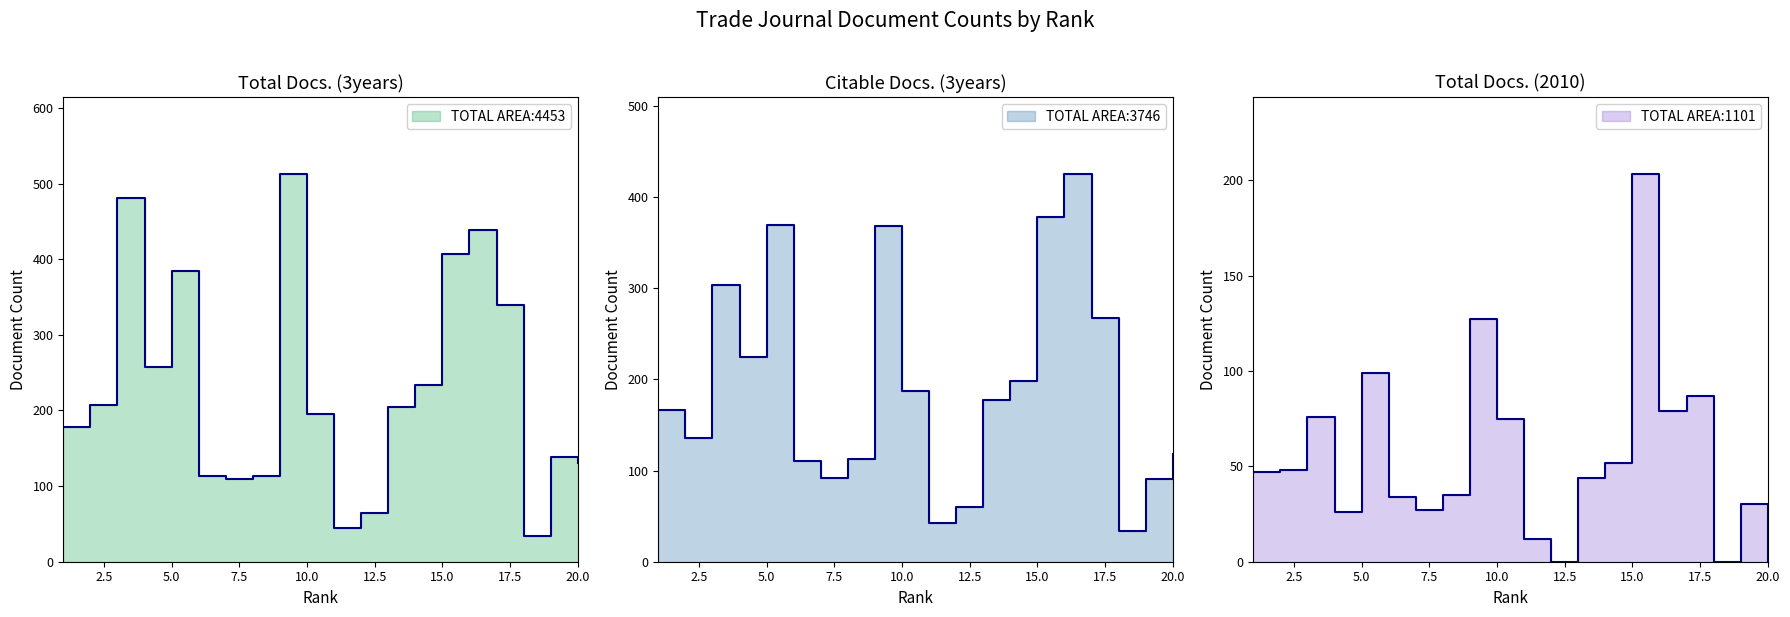

List the series in order of their overall mean, highest first.

Total Docs. (3years) (line), Citable Docs. (3years) (line), Total Docs. (2010) (line)